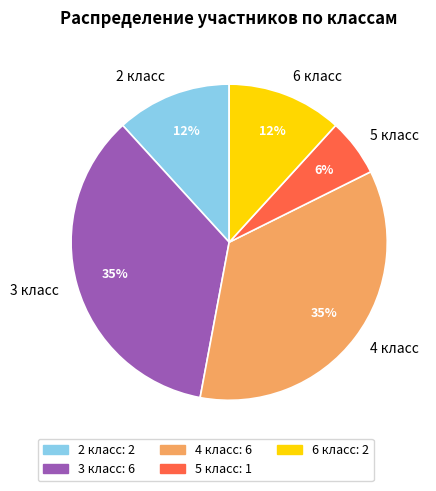

How many slices are in this pie chart?

5